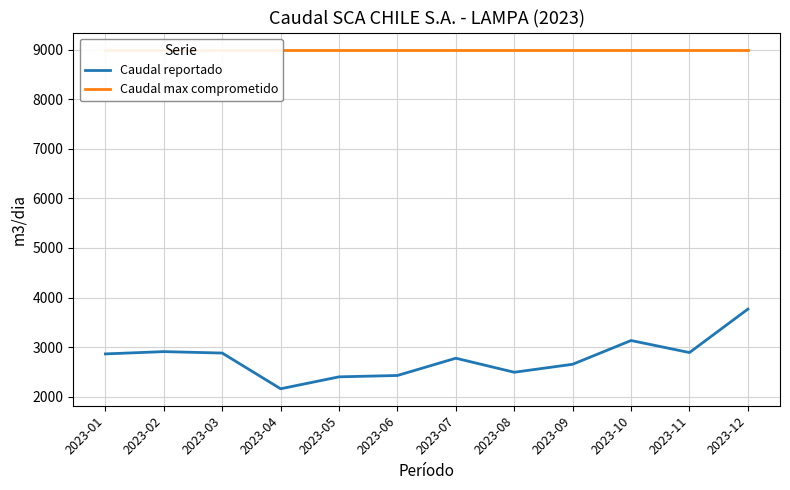

At which label does Caudal reportado reach its peak?

2023-12